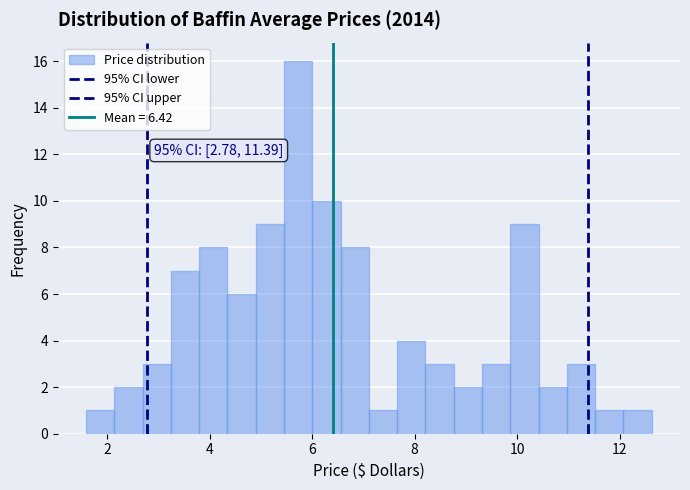

Around what value on the x-axis is the tallest bar? Give the approximate position of its centre, as read against the axis.

5.8